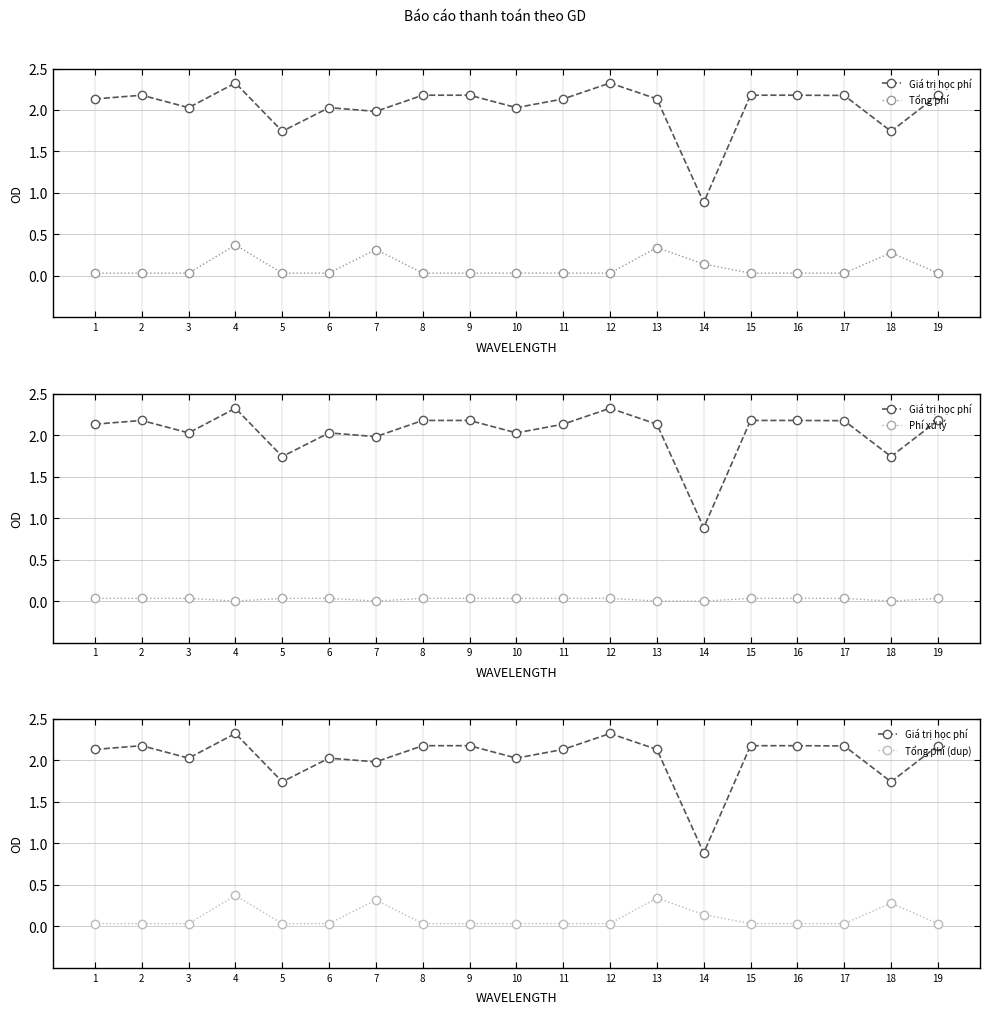

Which series has the largest total across all categories?

Giá trị học phí